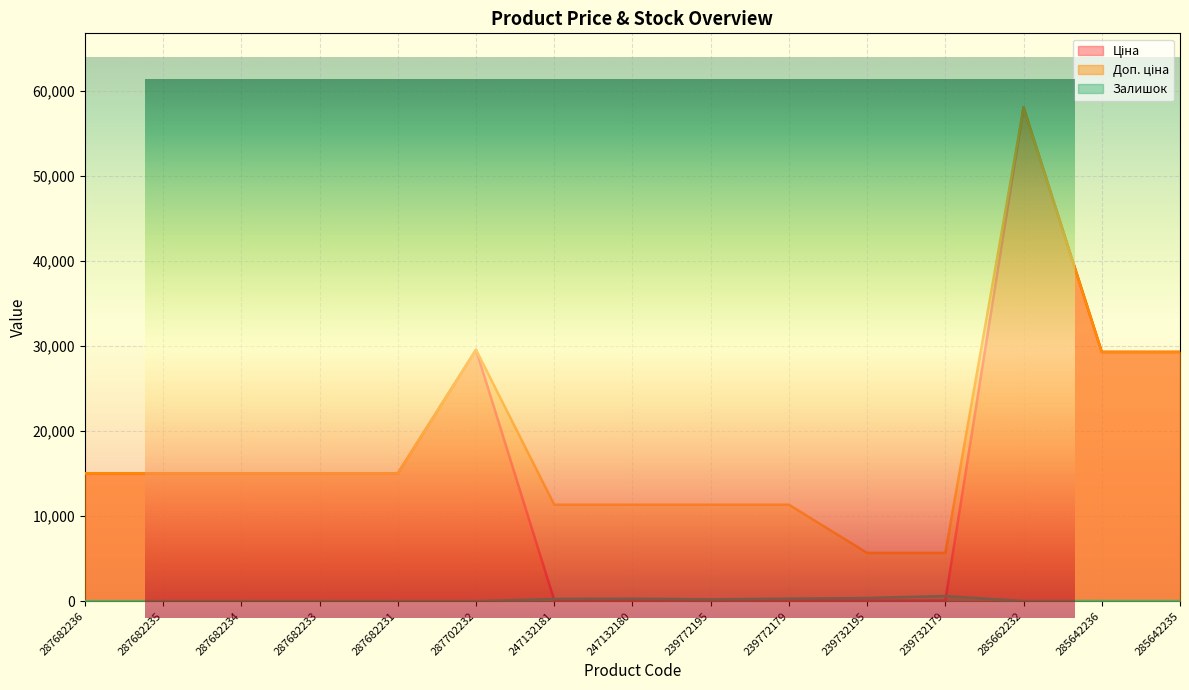

What is the label of the 1st point from the right?

285642235